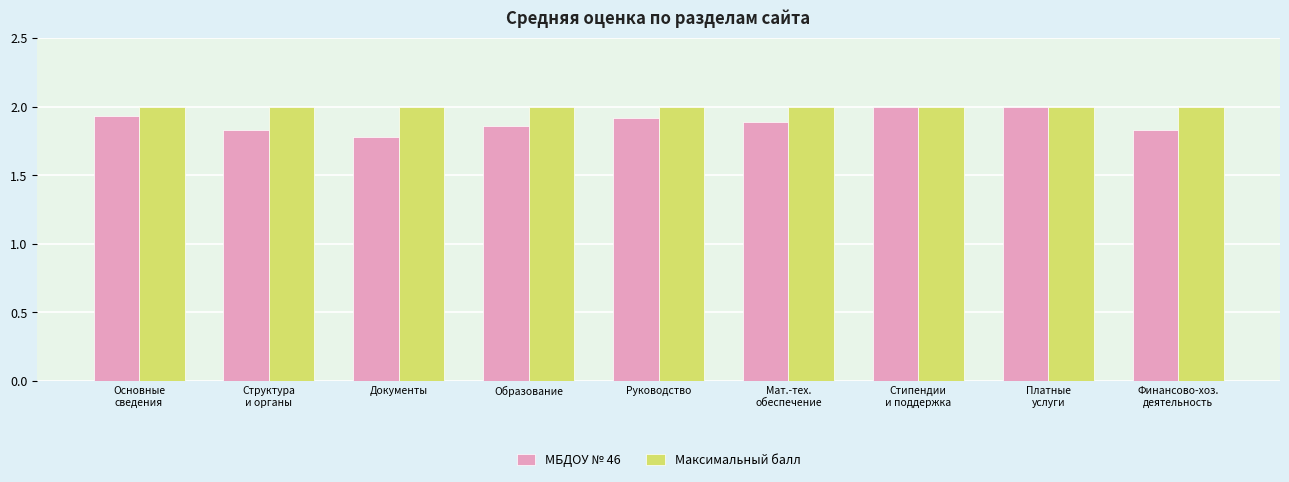

Which series has the largest total across all categories?

Максимальный балл